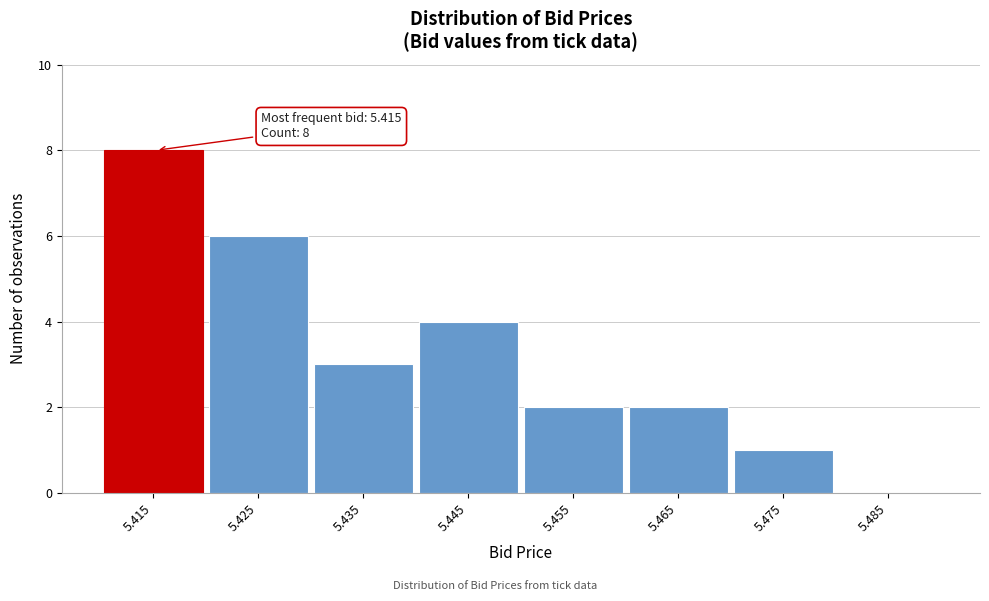

Reading right to left, what are all the values shown in this chart?

5.485=0	5.475=1	5.465=2	5.455=2	5.445=4	5.435=3	5.425=6	5.415=8